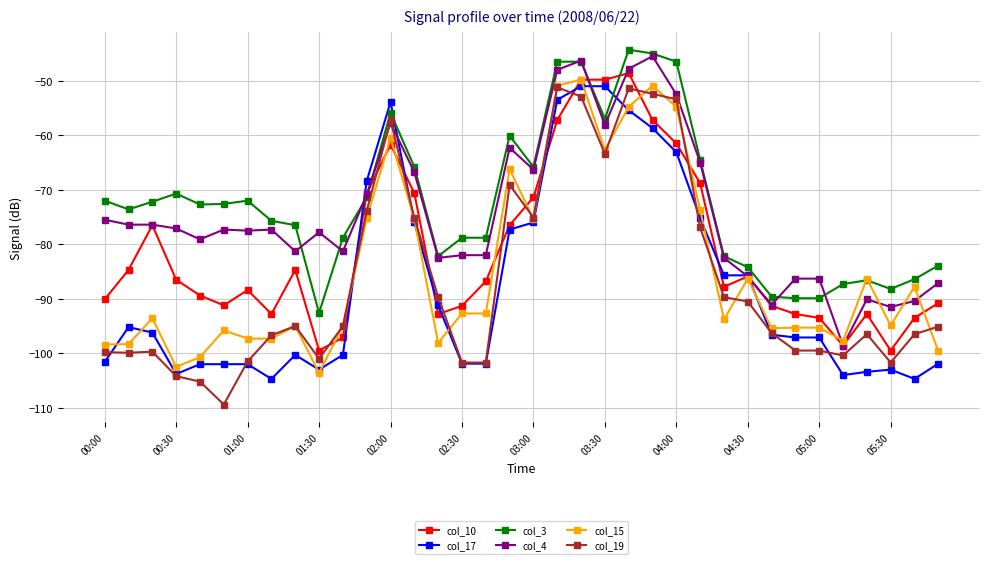

What are all the series names shown in the legend?

col_10, col_17, col_3, col_4, col_15, col_19